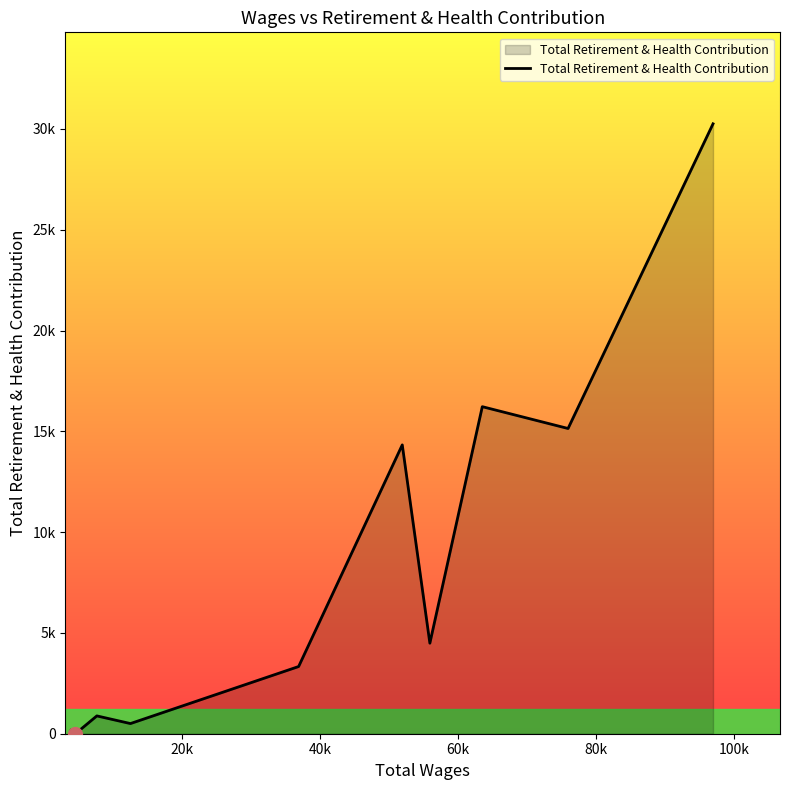

Does the chart display data point markers on the line(s)?

No